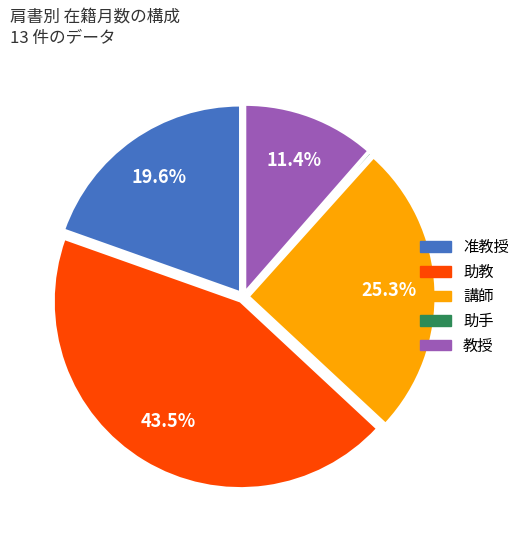

Is there a majority slice in this chart?

No